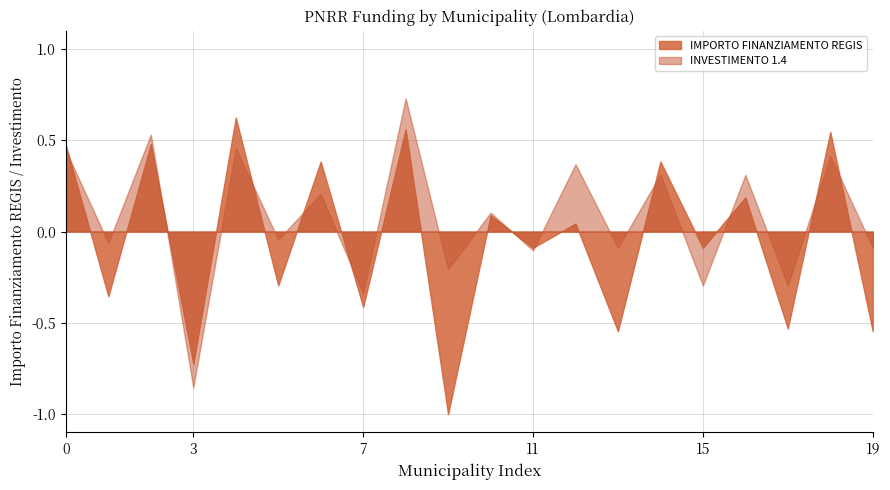

How many series are shown in this chart?

2